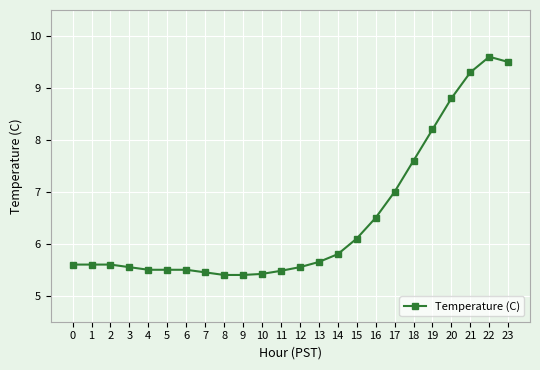

Read the value at 11.

5.5